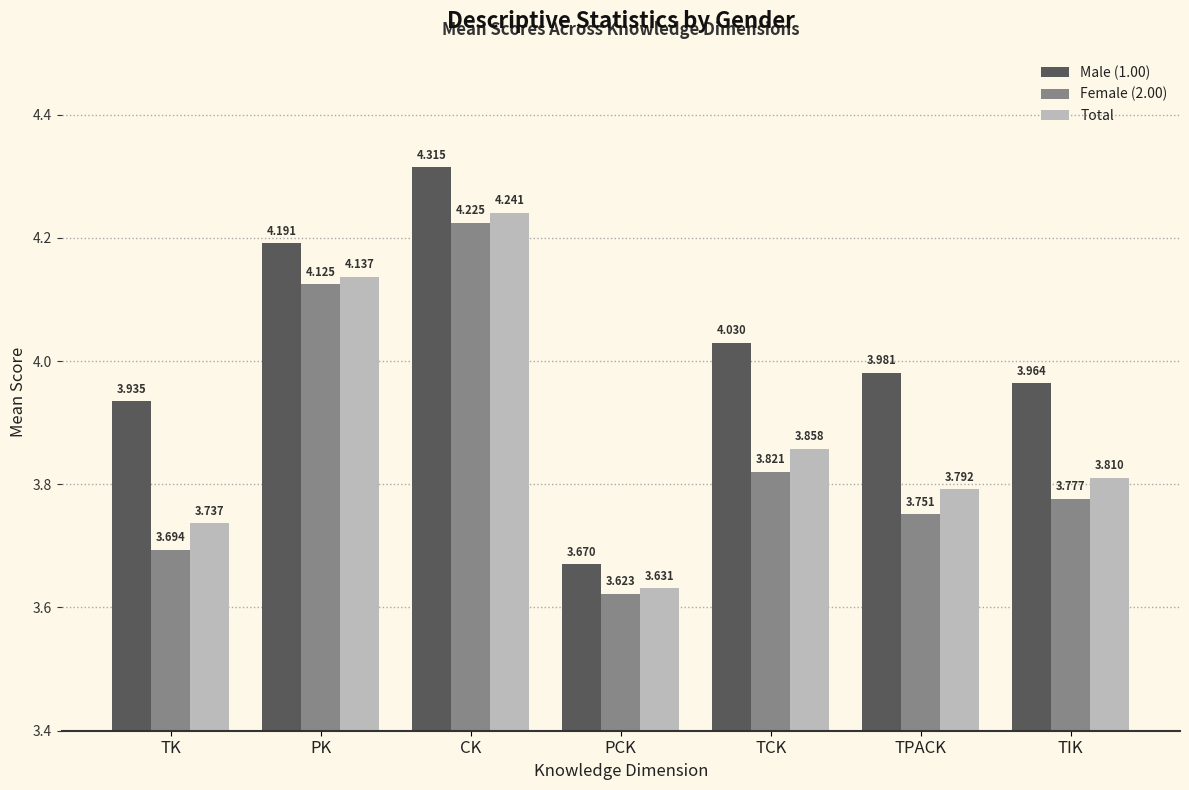

What is the sum of the Total values at PK and PCK?

7.8